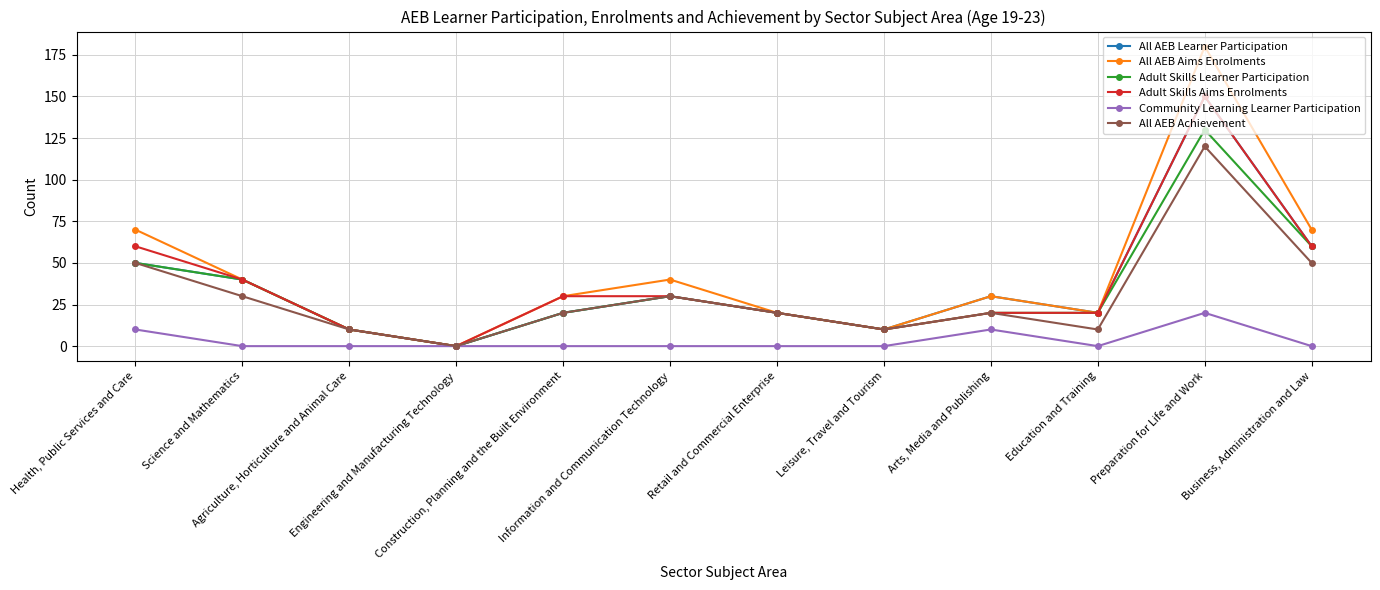

What is the difference between the second highest and second lowest values in the All AEB Aims Enrolments series?

60